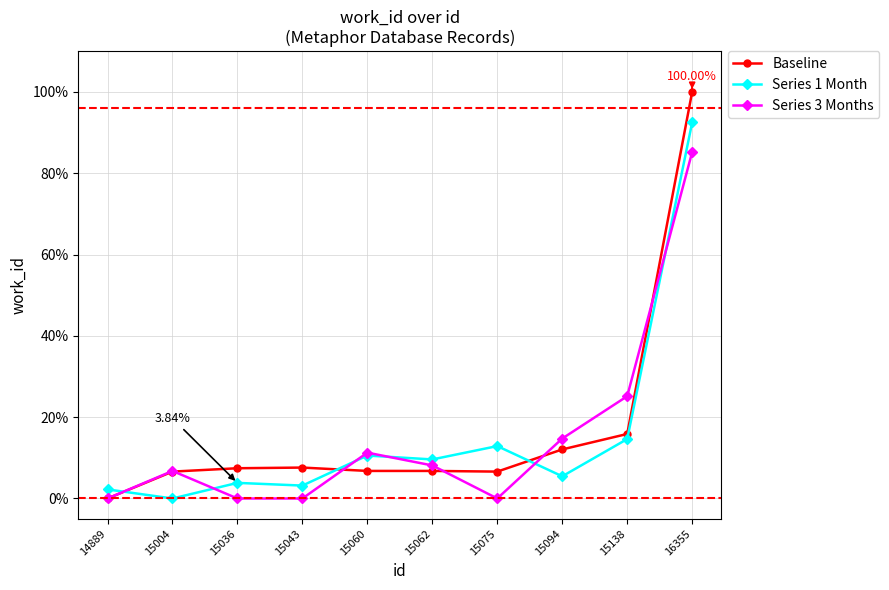

True or false: Series 3 Months has more than 2 interior local peaks.

False